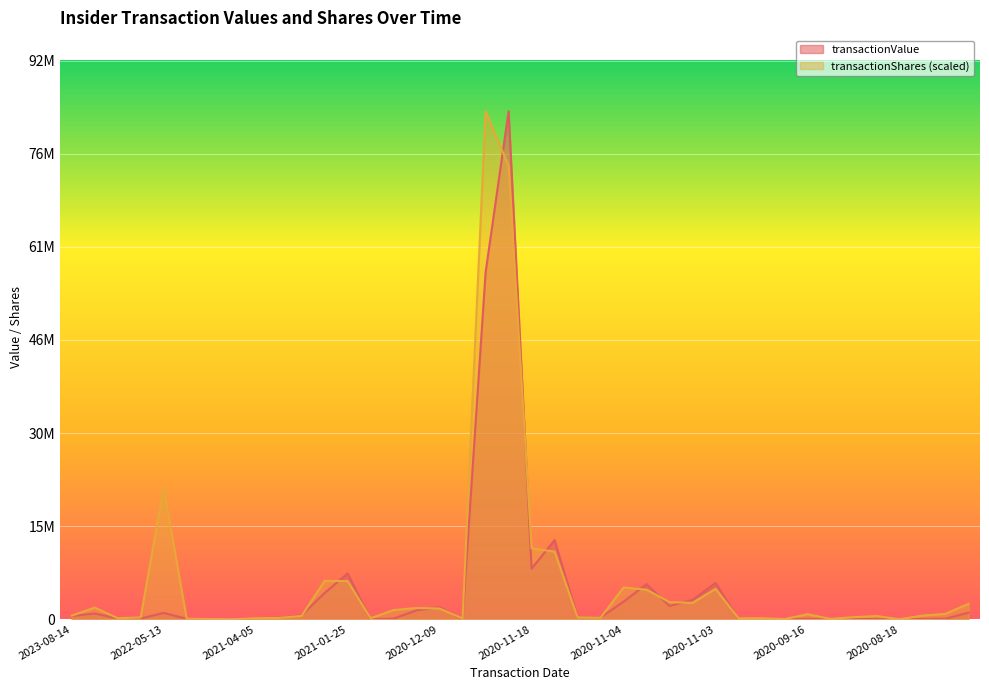

Which series changed the most between 2020-12-09 and 2020-11-18?

transactionShares (scaled)